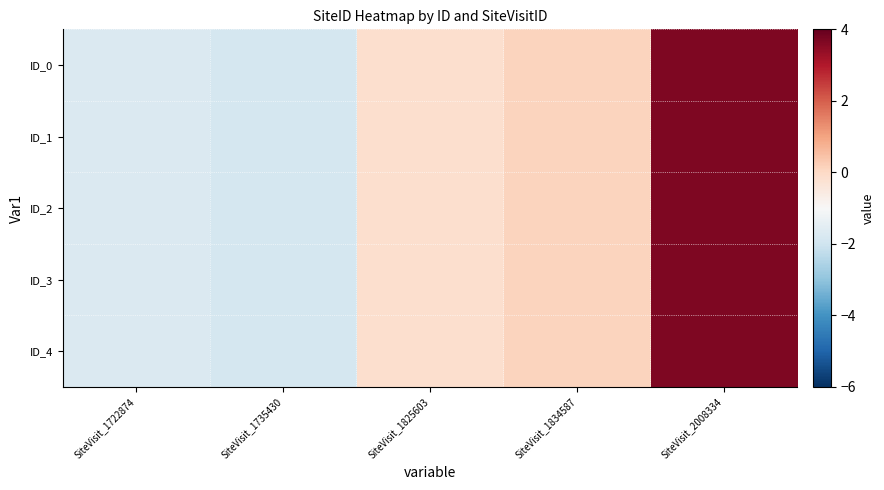

Reading left to right, list all the values displayed in this chart.

ID_0: SiteVisit_1722874=-1.7	SiteVisit_1735430=-1.9	SiteVisit_1825603=-0.1	SiteVisit_1834587=0.1	SiteVisit_2008334=3.7
ID_1: SiteVisit_1722874=-1.7	SiteVisit_1735430=-1.9	SiteVisit_1825603=-0.1	SiteVisit_1834587=0.1	SiteVisit_2008334=3.7
ID_2: SiteVisit_1722874=-1.7	SiteVisit_1735430=-1.9	SiteVisit_1825603=-0.1	SiteVisit_1834587=0.1	SiteVisit_2008334=3.7
ID_3: SiteVisit_1722874=-1.7	SiteVisit_1735430=-1.9	SiteVisit_1825603=-0.1	SiteVisit_1834587=0.1	SiteVisit_2008334=3.7
ID_4: SiteVisit_1722874=-1.7	SiteVisit_1735430=-1.9	SiteVisit_1825603=-0.1	SiteVisit_1834587=0.1	SiteVisit_2008334=3.7